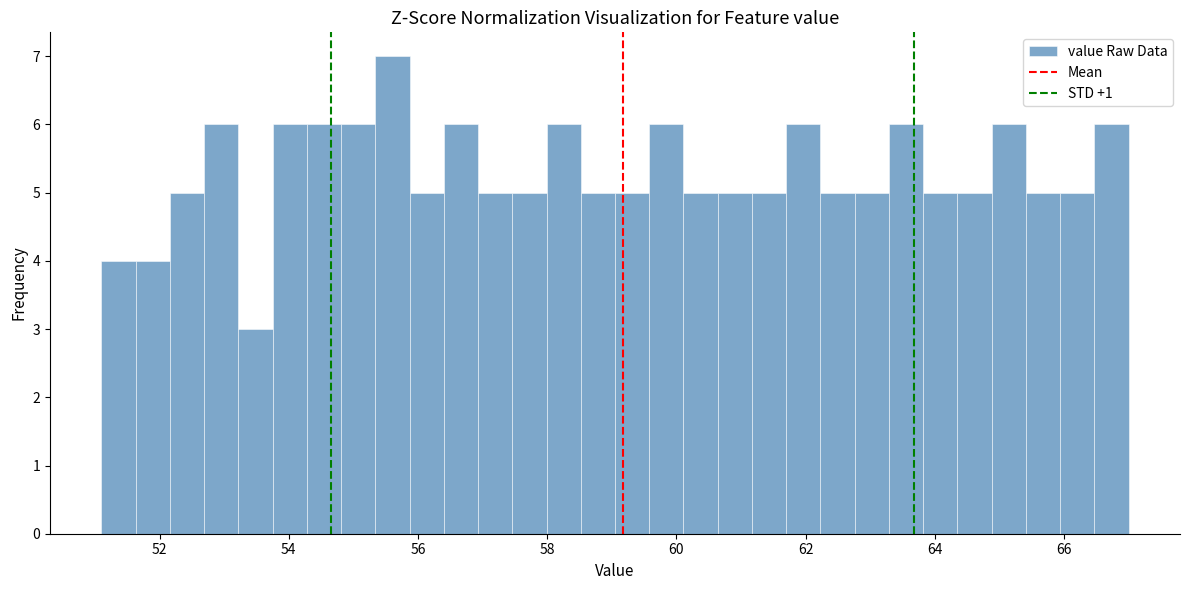

Around what value on the x-axis is the tallest bar? Give the approximate position of its centre, as read against the axis.

55.6